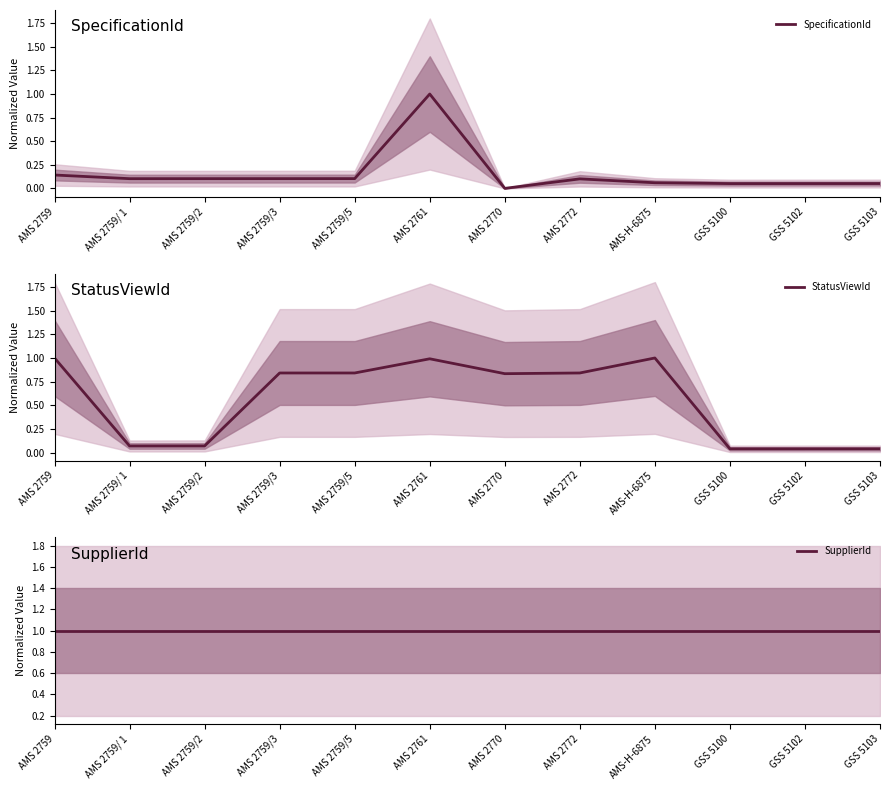

Is it true that SpecificationId equals 0.1 at GSS 5103?

False